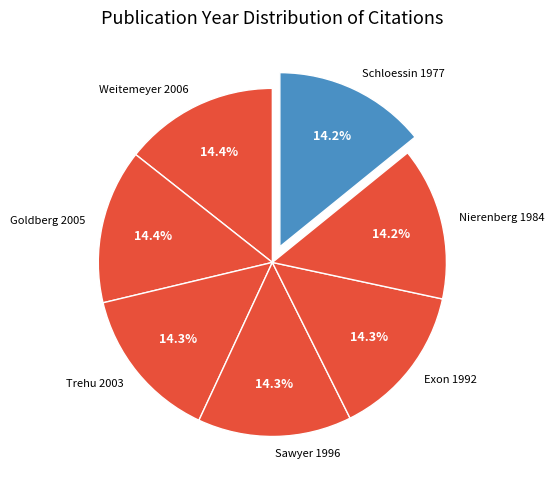

Count the number of slices in the pie.

7